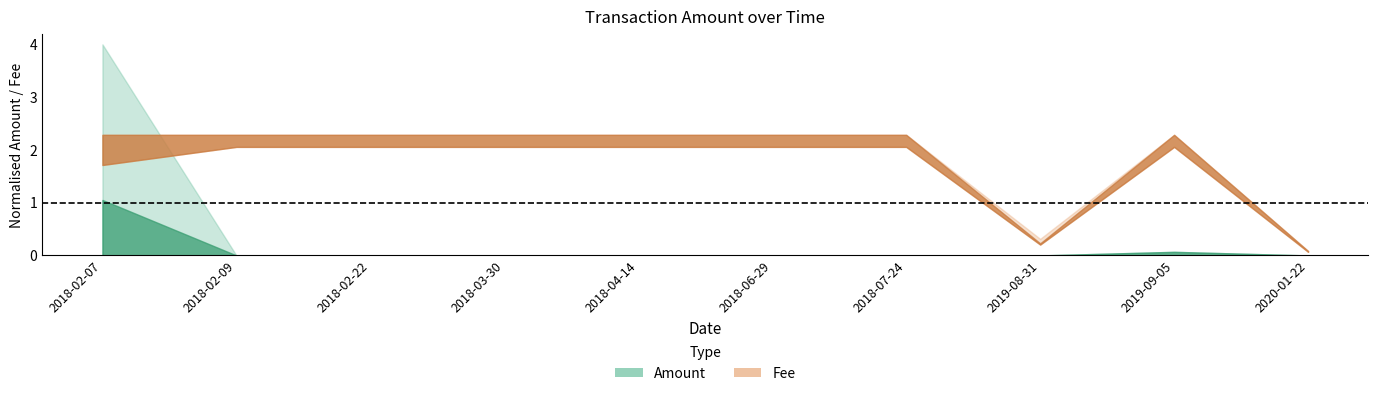

What is the label of the 8th point from the right?

2018-02-22